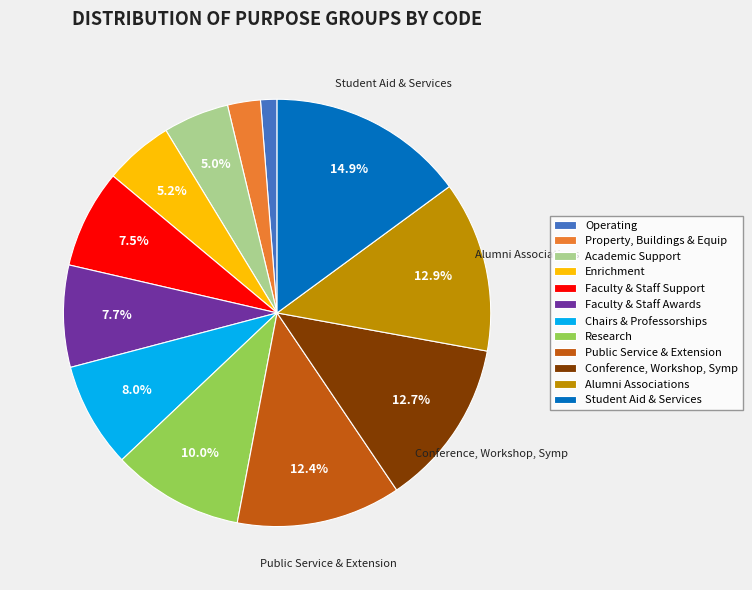

To the nearest percent, what is the combined percentage of Faculty & Staff Awards and Chairs & Professorships?

16%